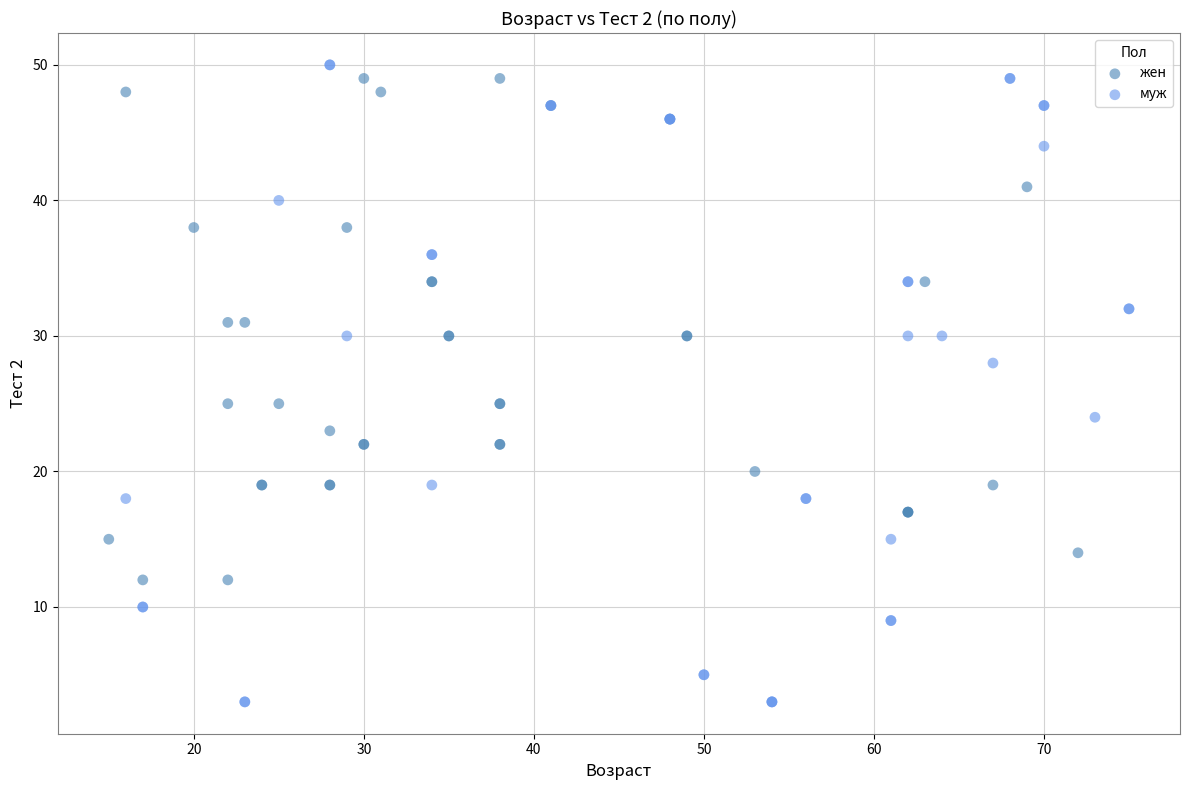

Which series reaches the minimum Y coordinate?

муж